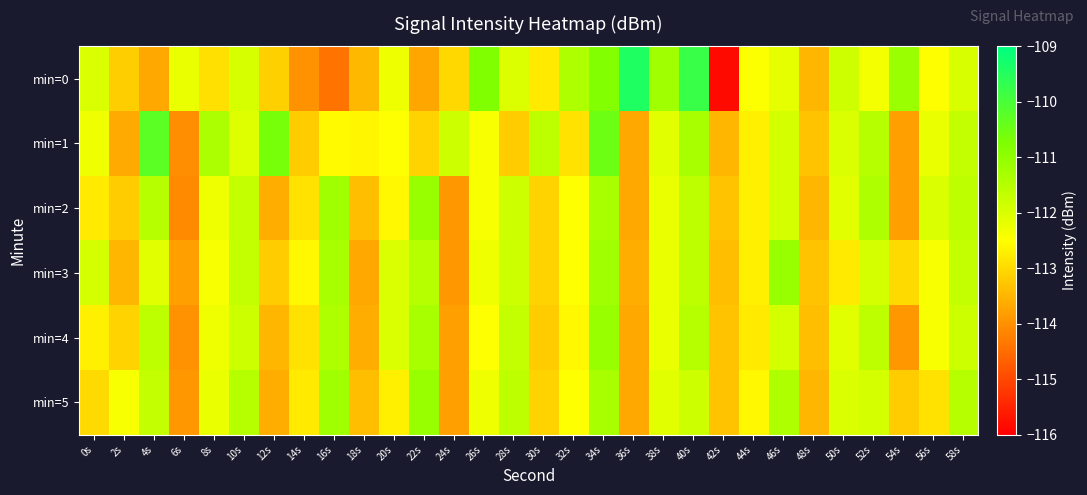

What is the total value across all series at 6s?

-682.1